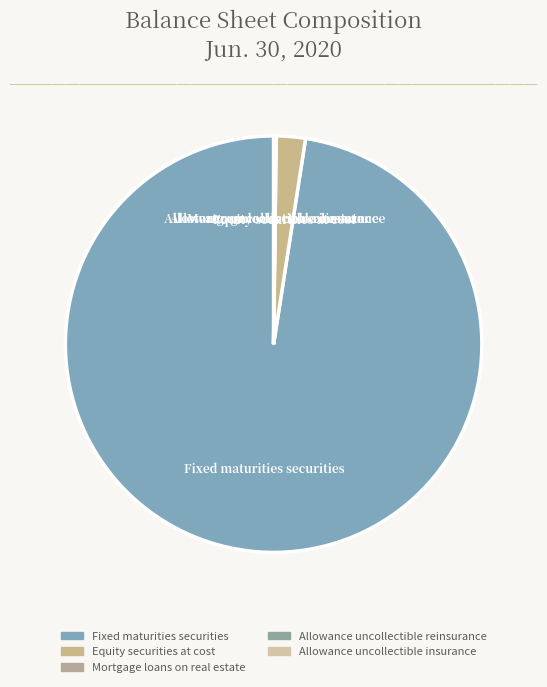

Which category accounts for the majority?

Fixed maturities securities